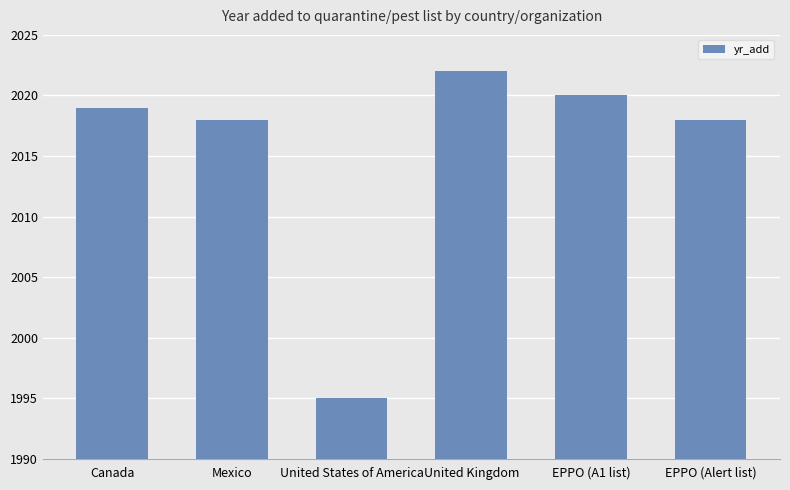

What is the maximum value shown in the chart?

2022